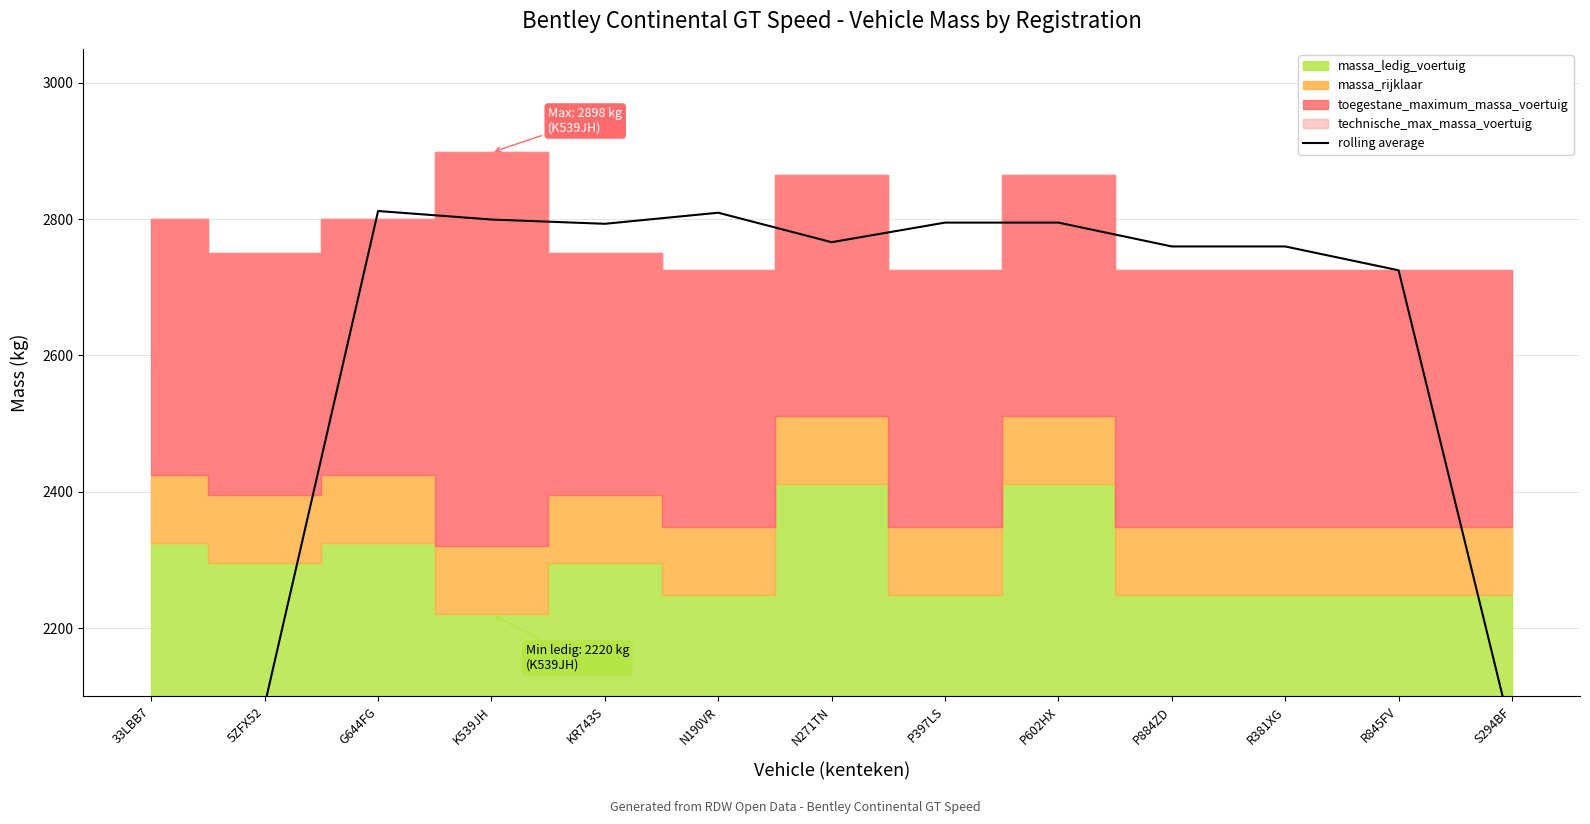

Which has a higher value, G644FG or P397LS?

G644FG